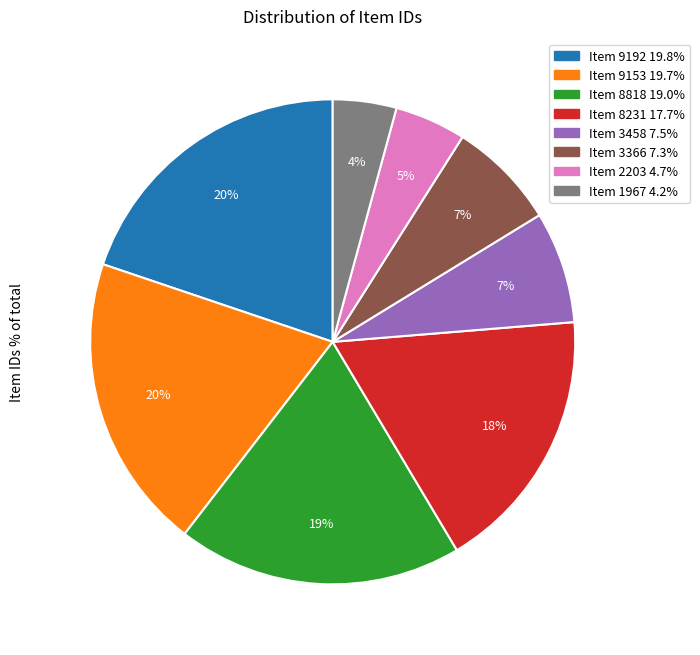

How many segments does this pie chart have?

8